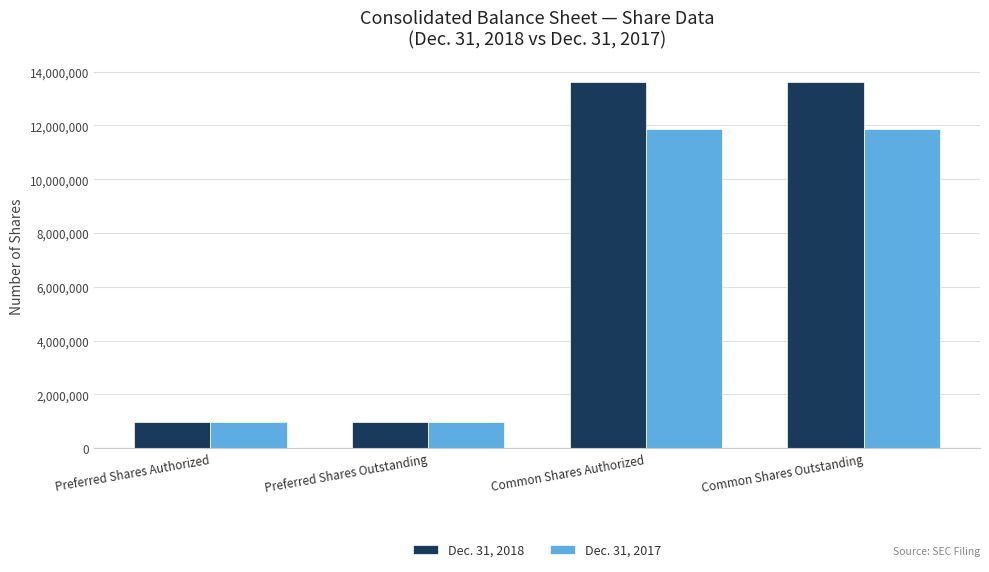

What is the total value across all series at Common Shares Outstanding?

25492018